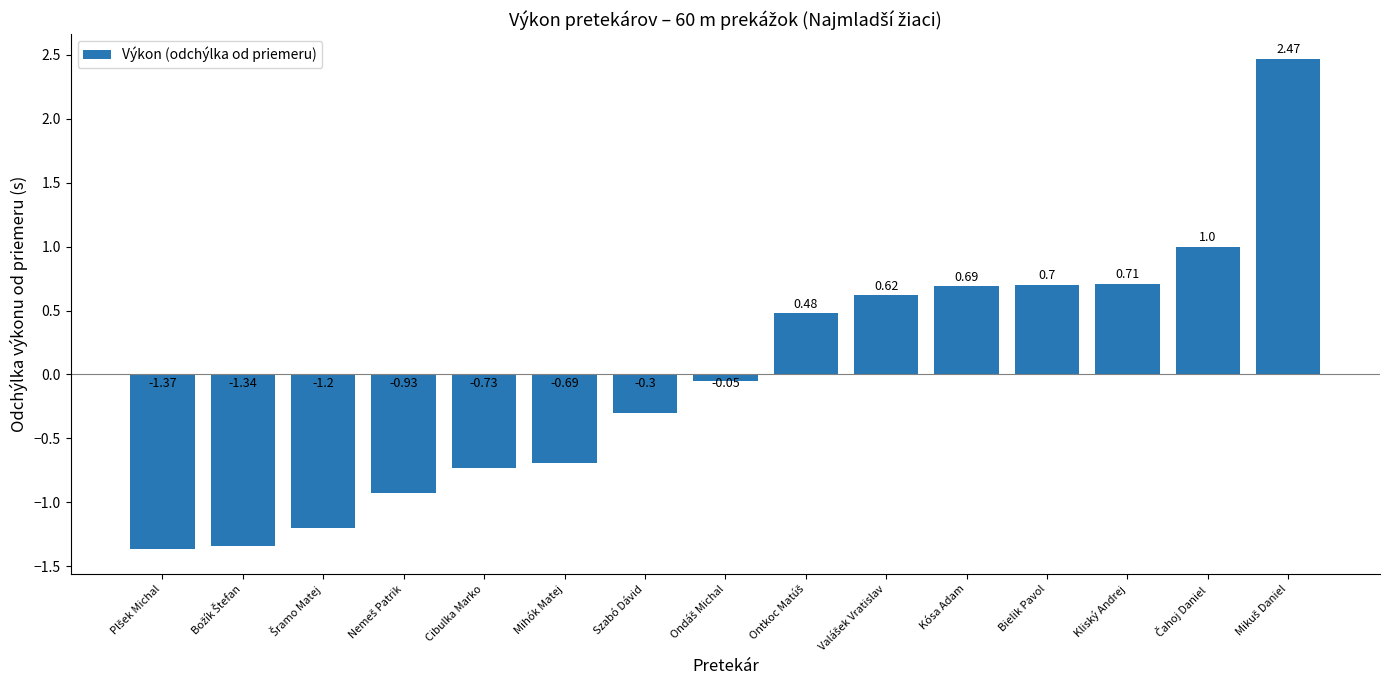

What is the label of the 7th bar from the left?

Szabó Dávid